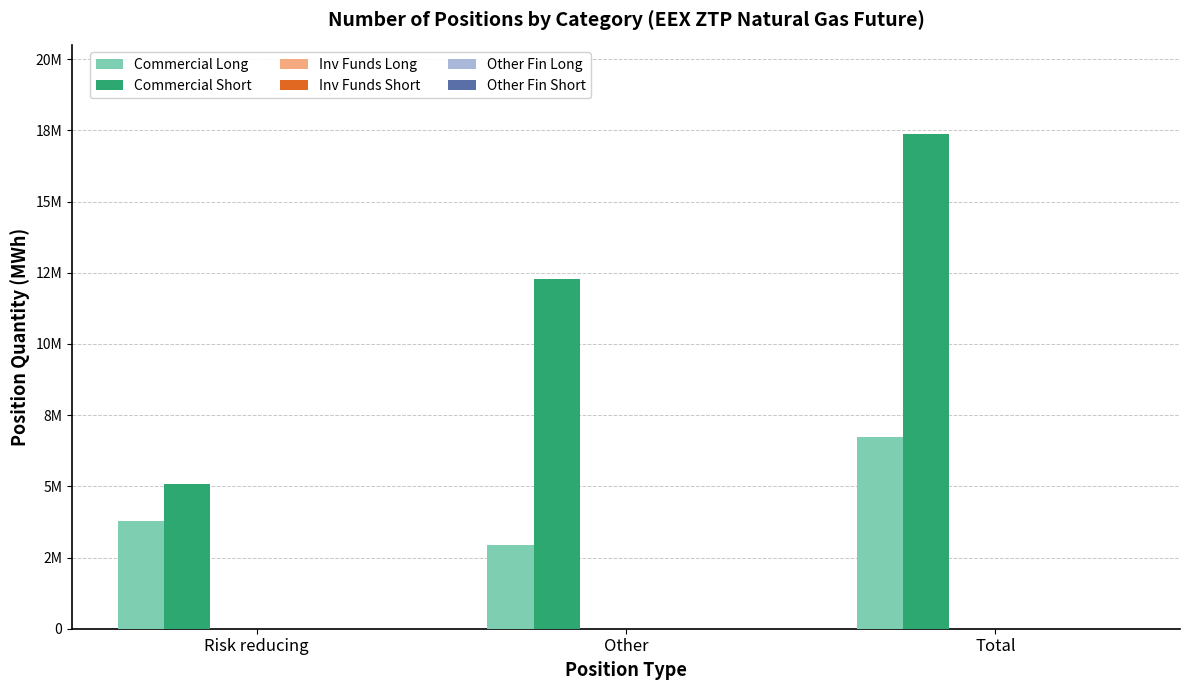

Are the bars grouped side by side (vs. stacked)?

Yes